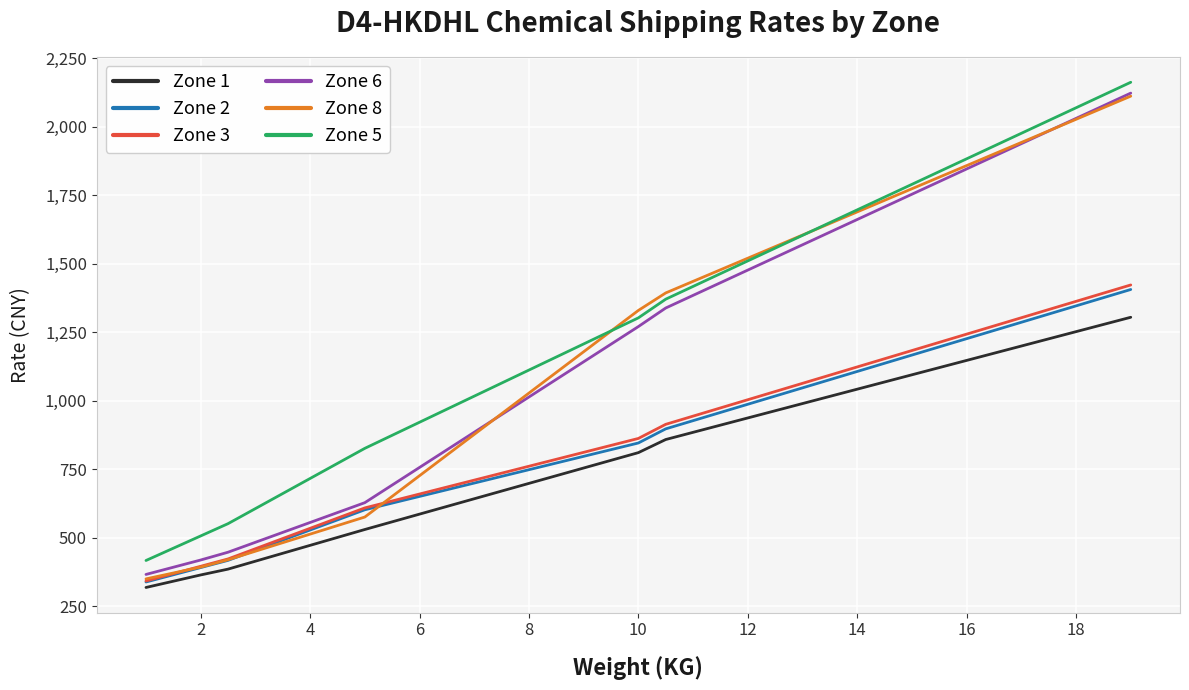

What is the minimum value for Zone 3?

342.6